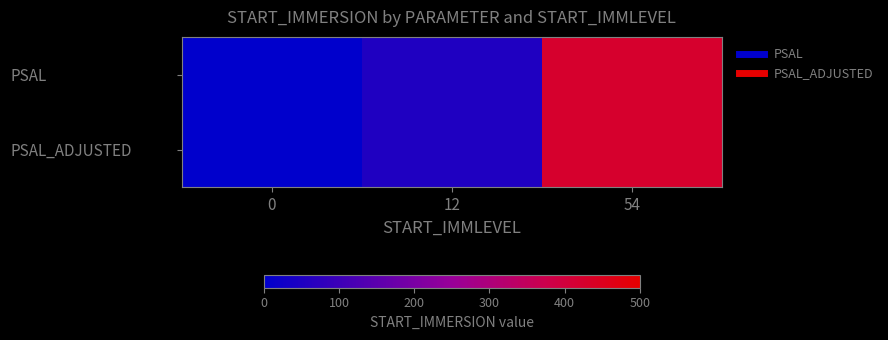

Which series changed the most between 12 and 54?

PSAL